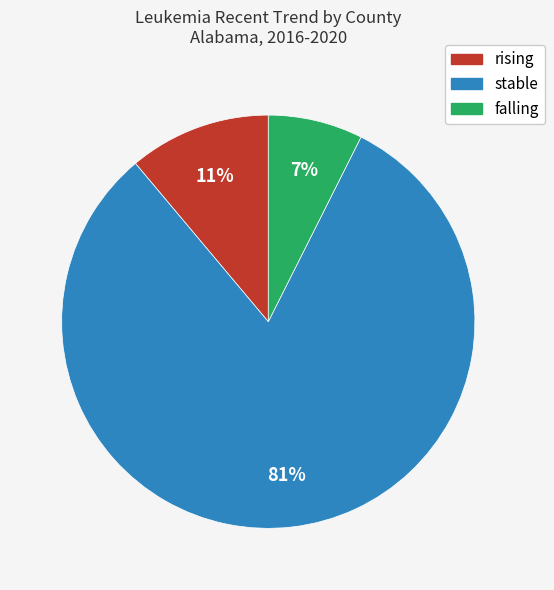

How many slices are in this pie chart?

3